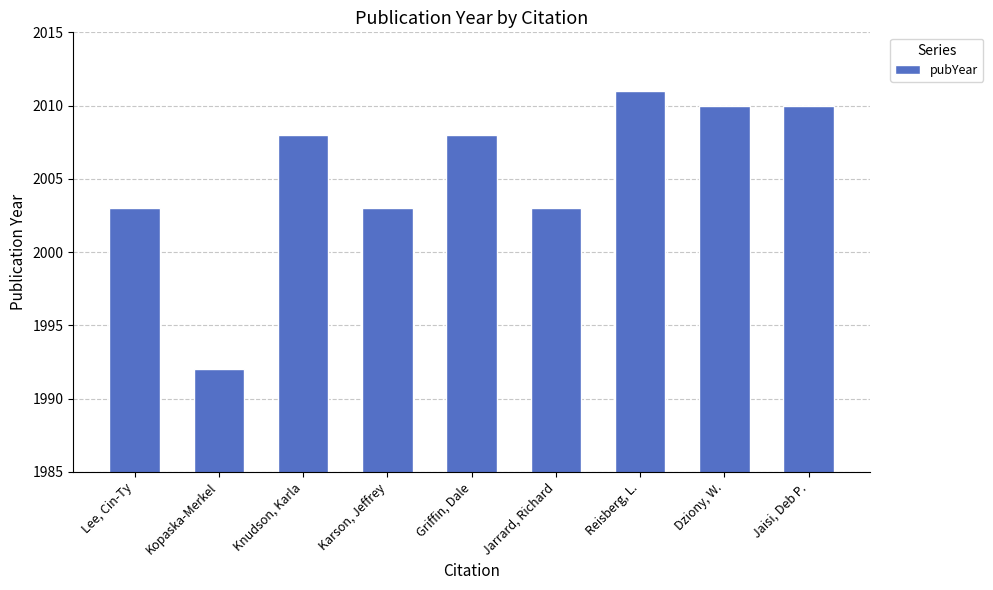

Which has a higher value, Kopaska-Merkel or Knudson, Karla?

Knudson, Karla